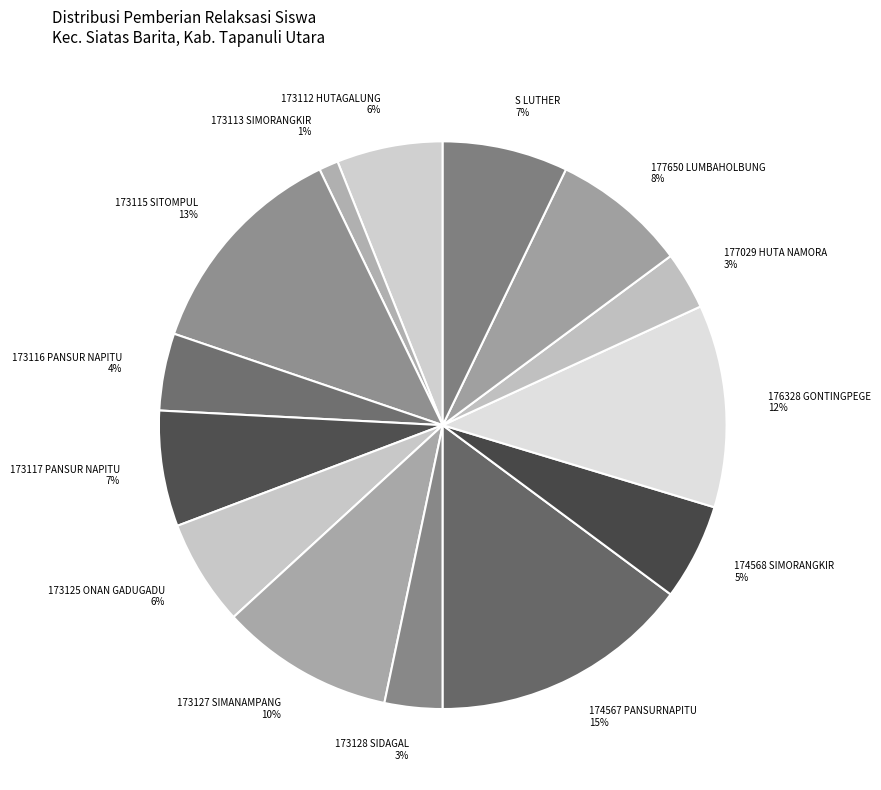

Combined, do S LUTHER and 173112 HUTAGALUNG account for over 50%?

No